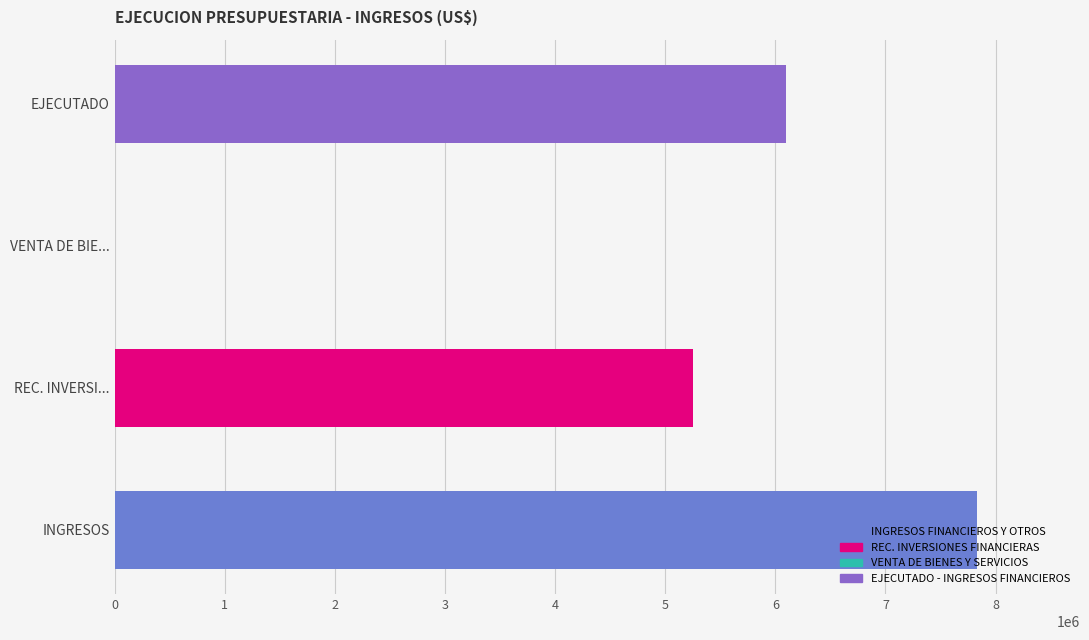

Is it true that the value at REC. INVERSI... is 1338994.6?

False